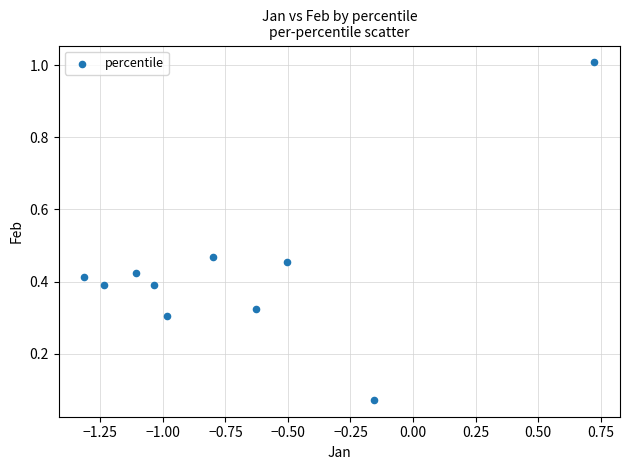

What is the average X value?

-0.7